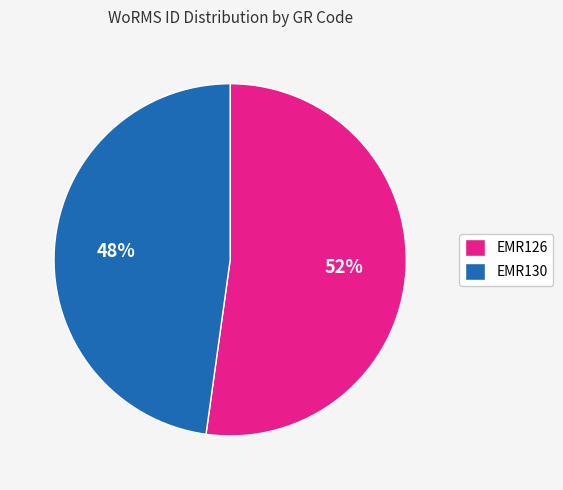

Approximately how many times larger is the value at EMR126 compared to EMR130?

1.1